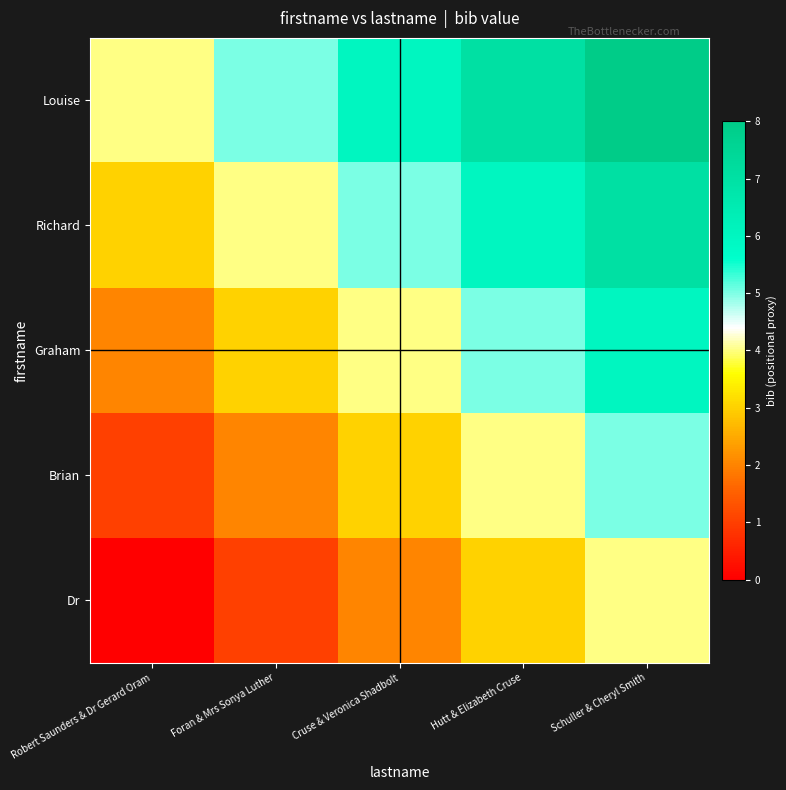

Between Foran & Mrs Sonya Luther and Robert Saunders & Dr Gerard Oram, which is larger?

Foran & Mrs Sonya Luther